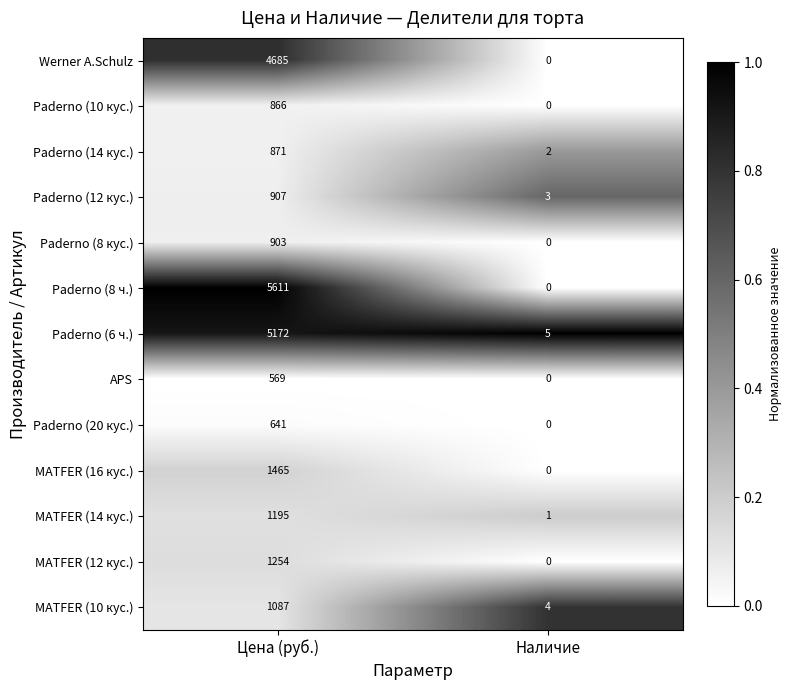

What is the total value across all series at Цена (руб.)?

25226